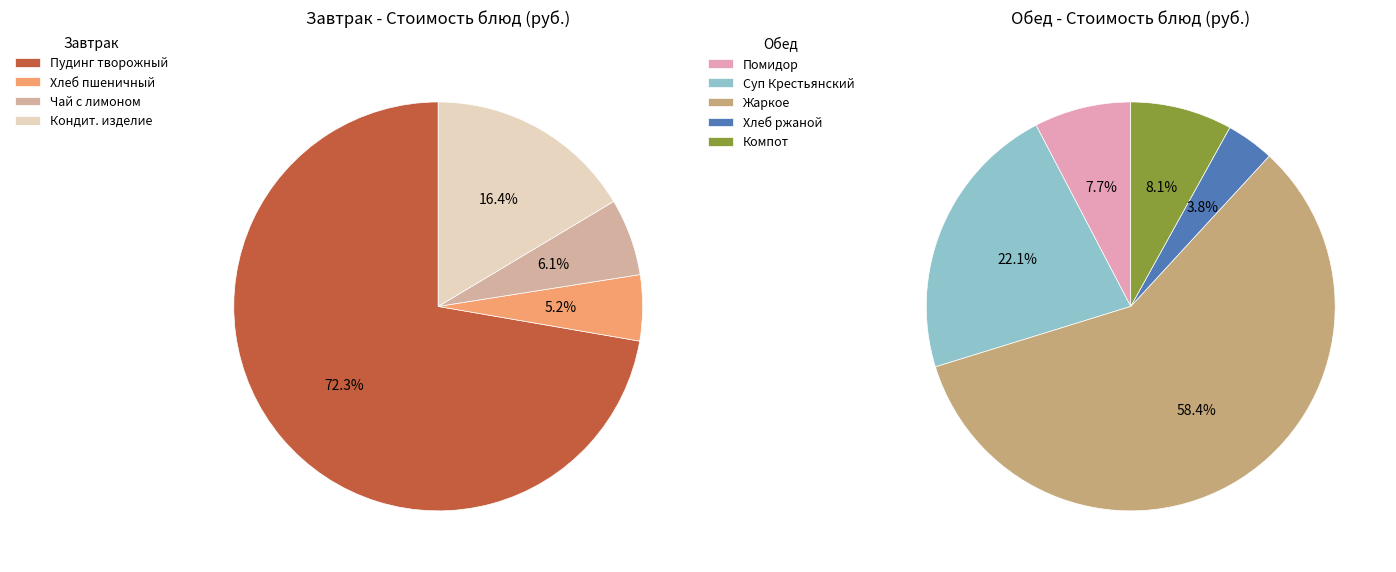

Rank the categories by value from lowest to highest.

Хлеб ржаной, Хлеб пшеничный, Чай сладкий с лимоном, Помидор порционный, Компот из сухофруктов, Кондитерское изделие, Суп Крестьянский, Жаркое по-домашнему, Пудинг творожный со сгущенкой